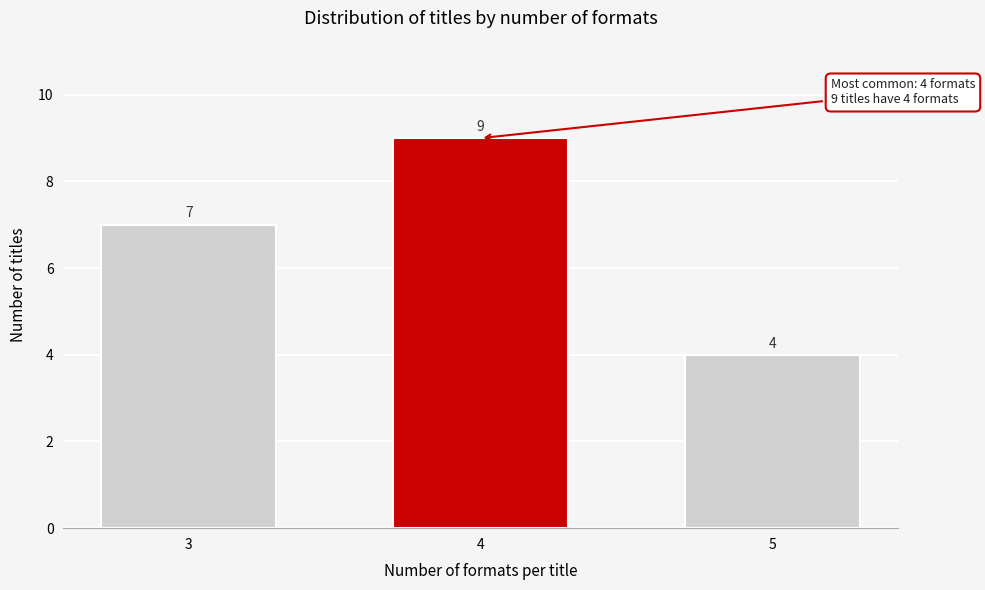

Reading right to left, what are all the values shown in this chart?

4	9	7